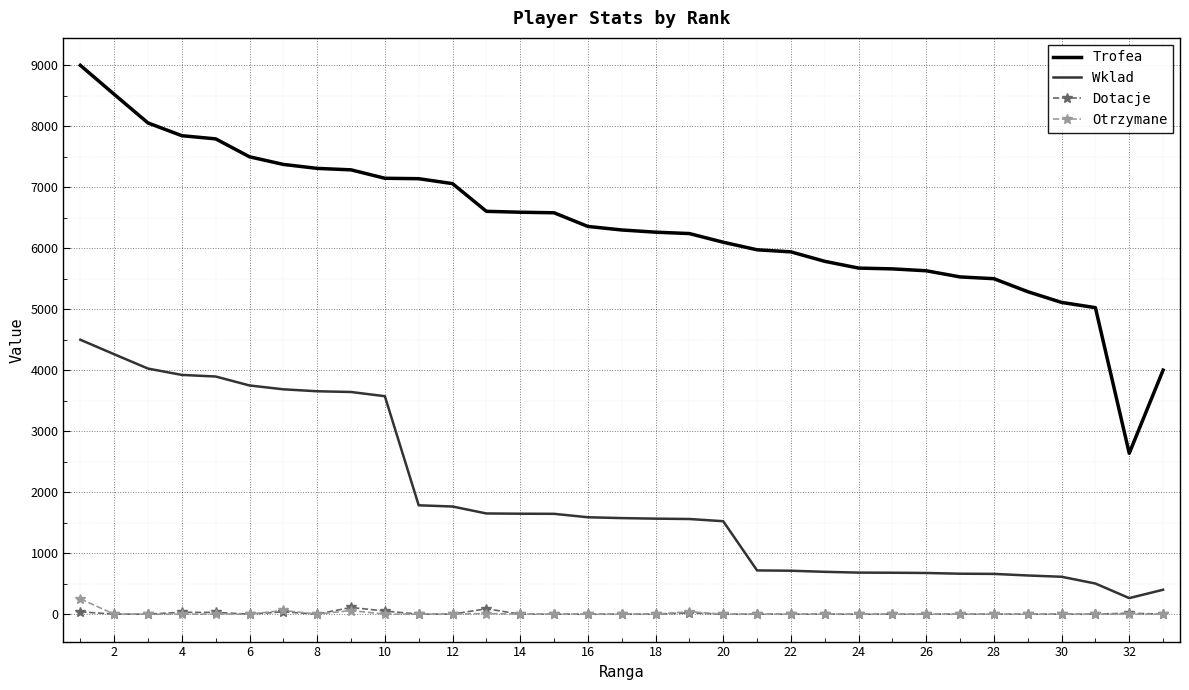

Which series has the widest spread of values?

Trofea